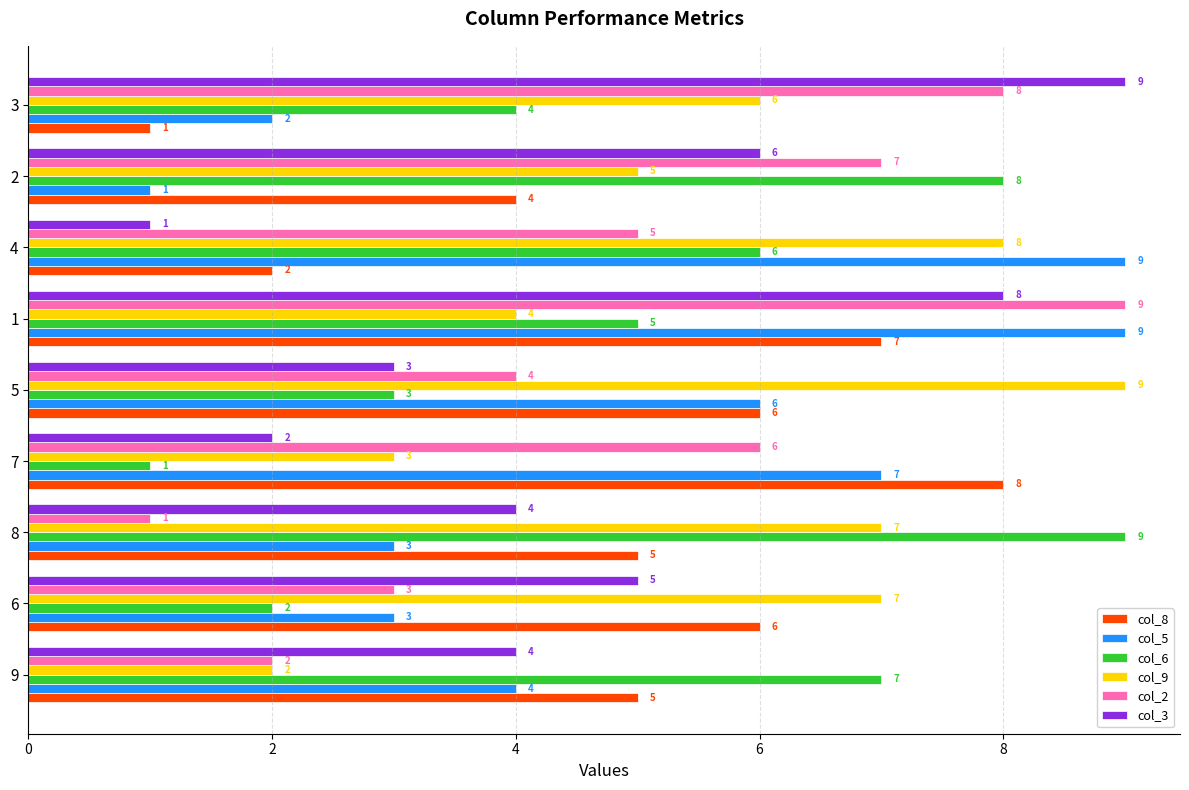

Where is col_2 nearest to the value 5?

4